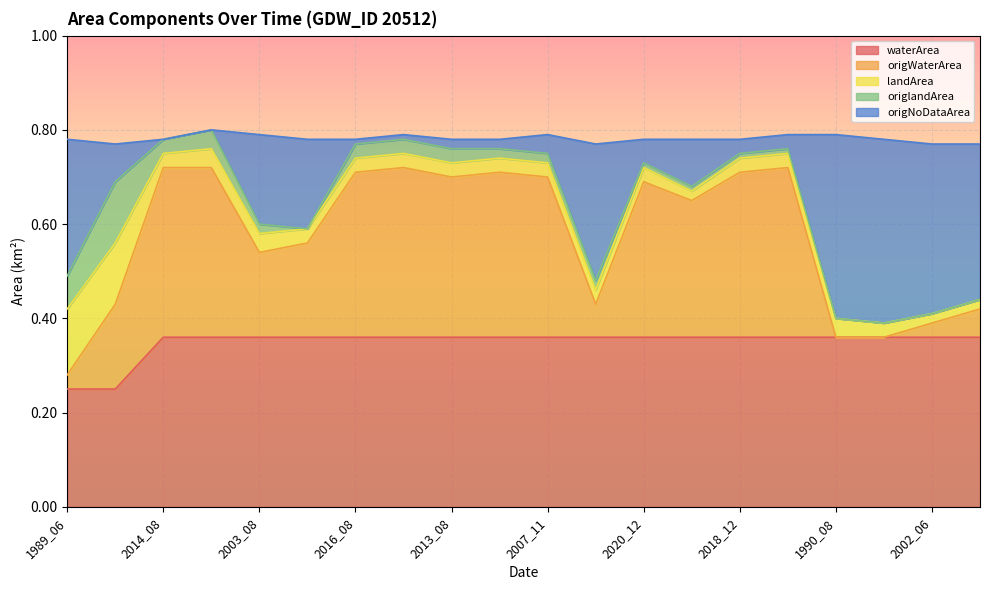

What value does the origNoDataArea series have at 2007_08?

0.6